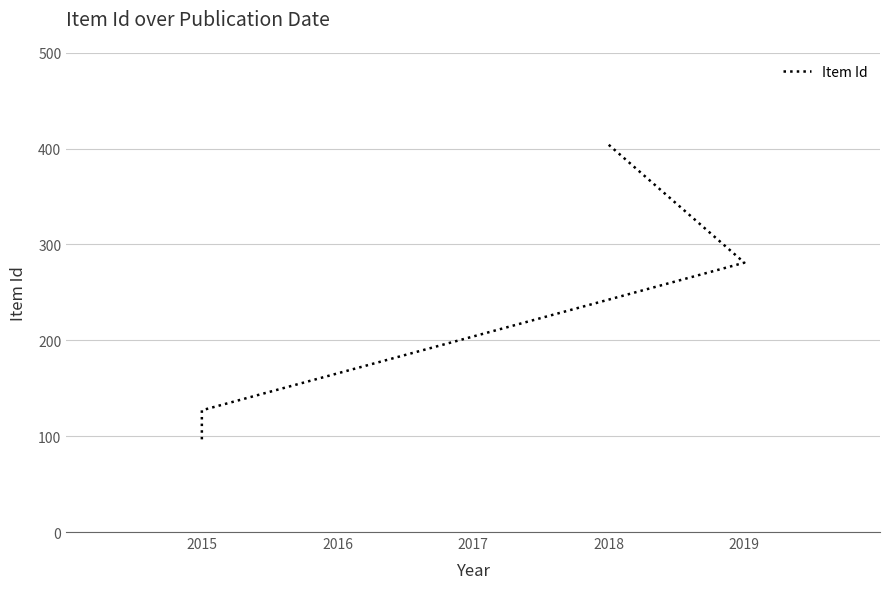

What is the greatest value displayed?

404